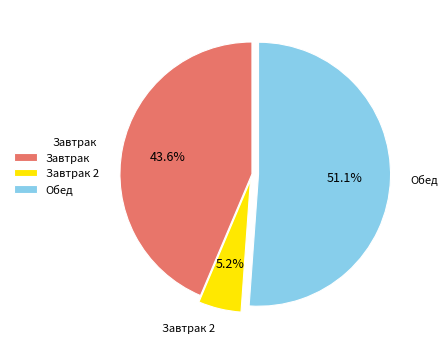

Count the number of slices in the pie.

3